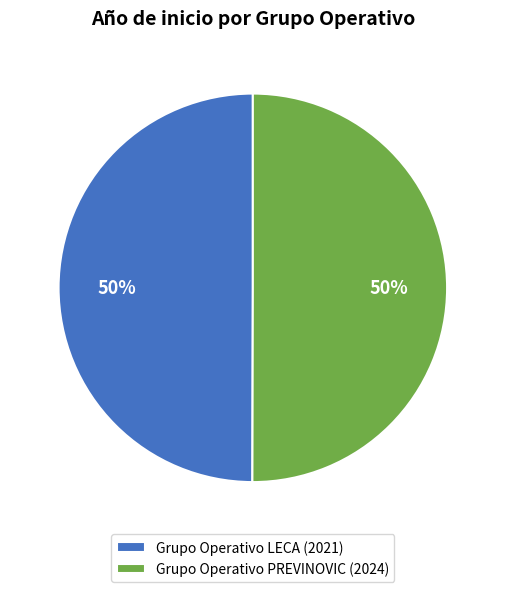

The Grupo Operativo PREVINOVIC (2024) slice represents 50% of the pie. True or false?

True